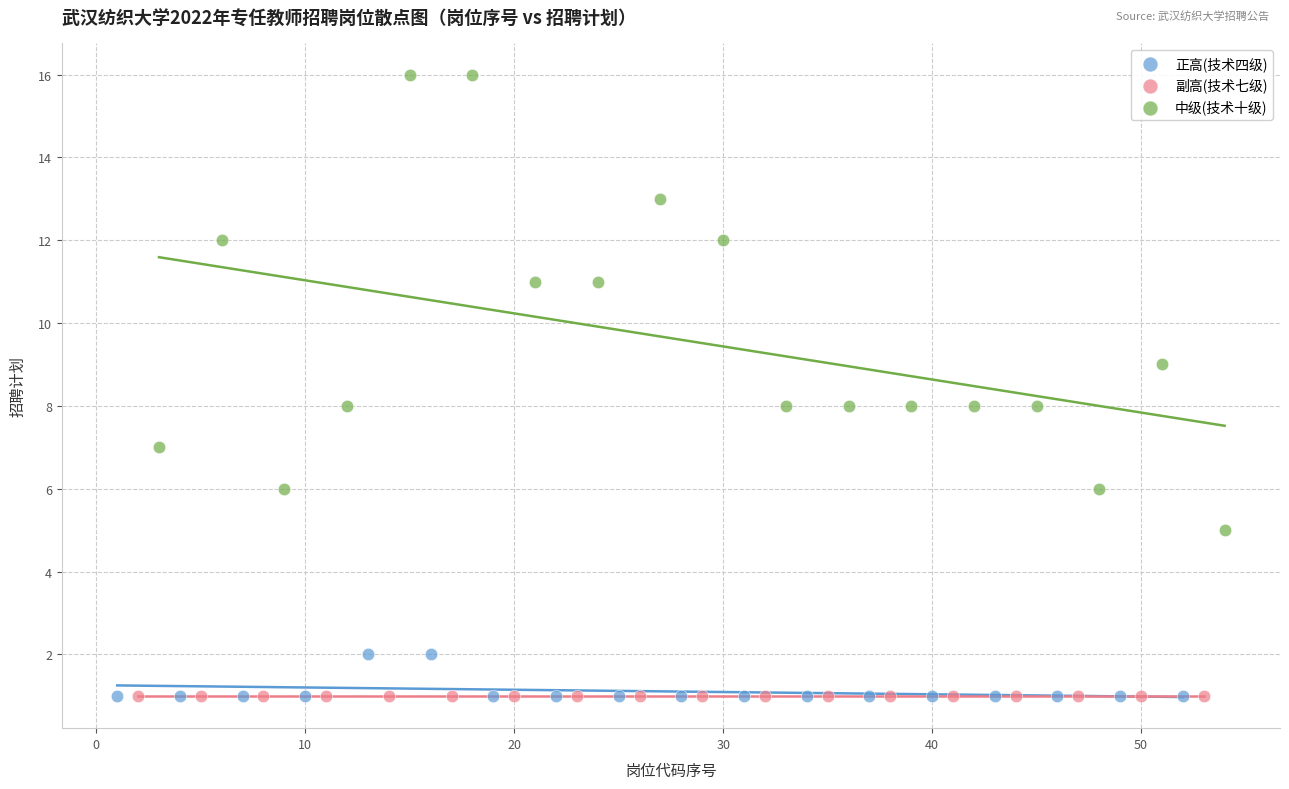

Which series contains the highest Y value?

中级(技术十级)